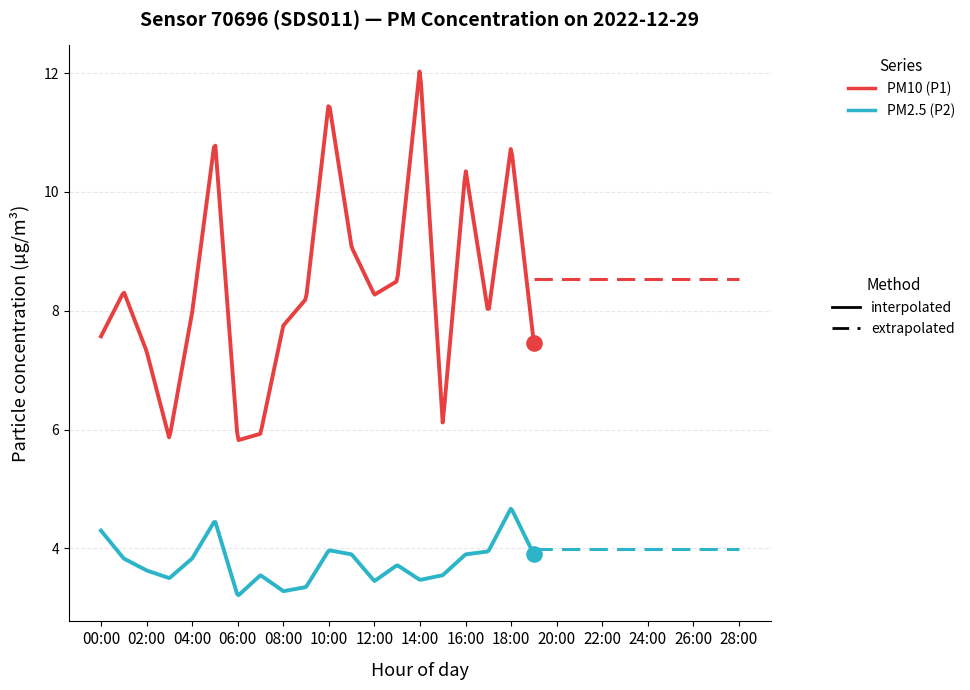

What is the minimum value shown in the chart?

3.2